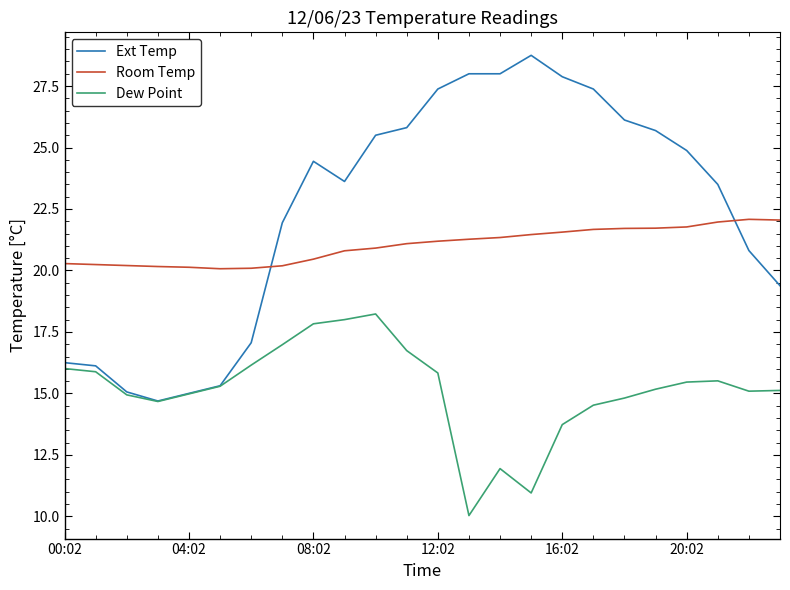

Which series has the largest total across all categories?

Ext Temp